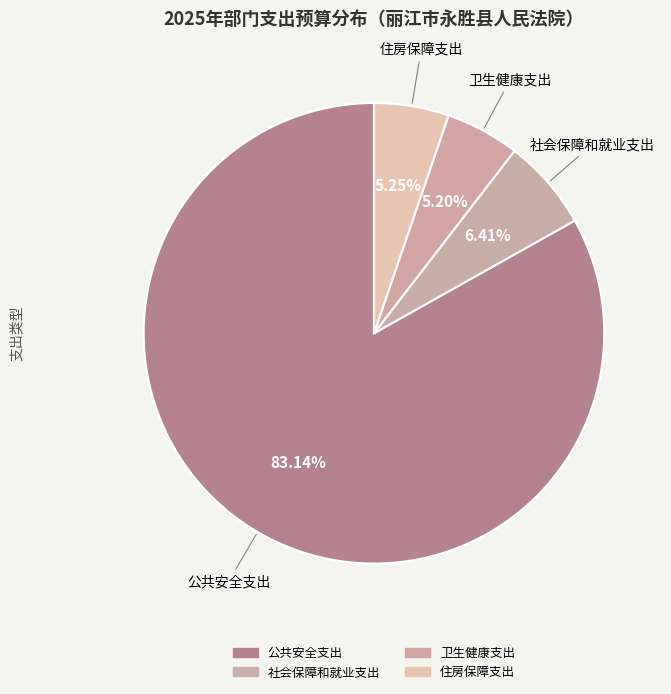

What is the total percentage of 社会保障和就业支出 and 公共安全支出?

89.6%